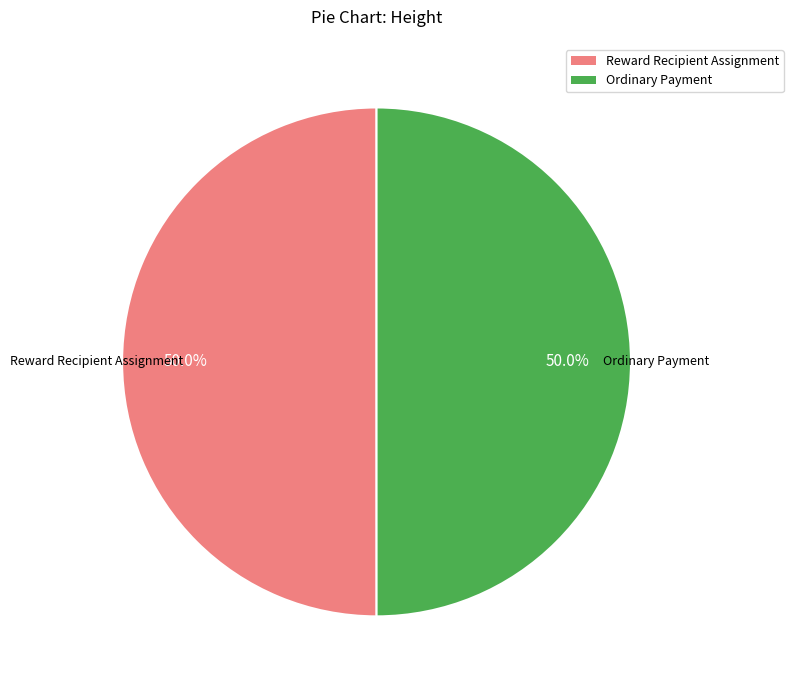

Count the number of slices in the pie.

2